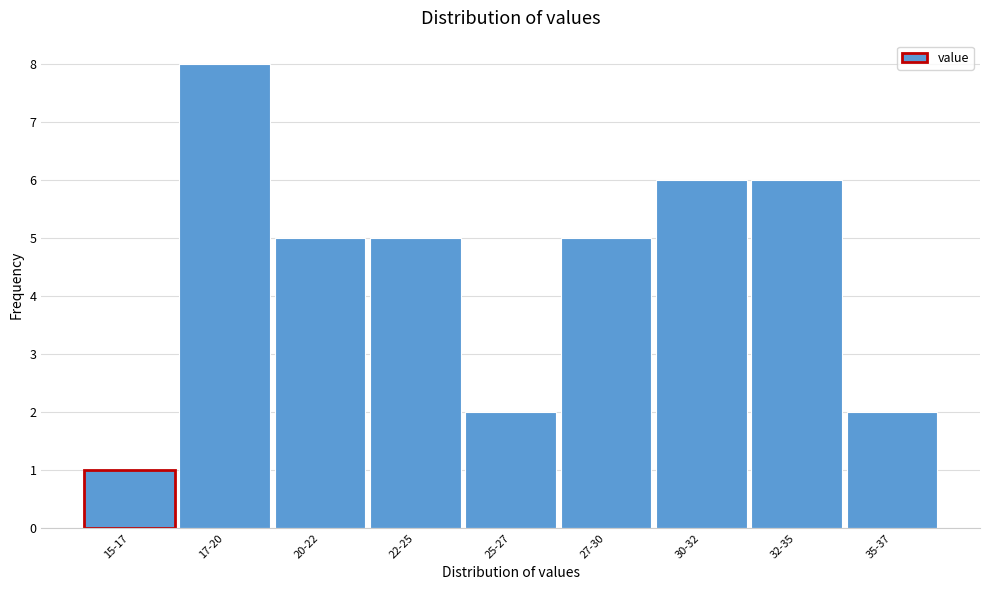

Reading left to right, list all the values displayed in this chart.

15-17=1	17-20=8	20-22=5	22-25=5	25-27=2	27-30=5	30-32=6	32-35=6	35-37=2